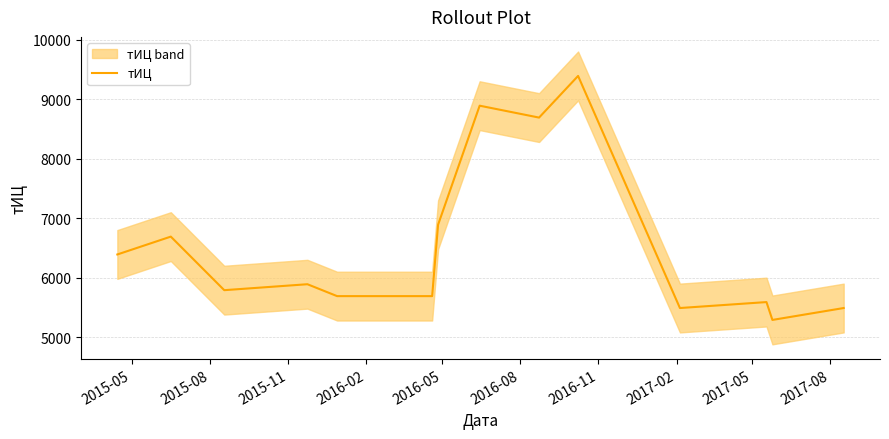

The chart shows a value of 2474 at 12. True or false?

False